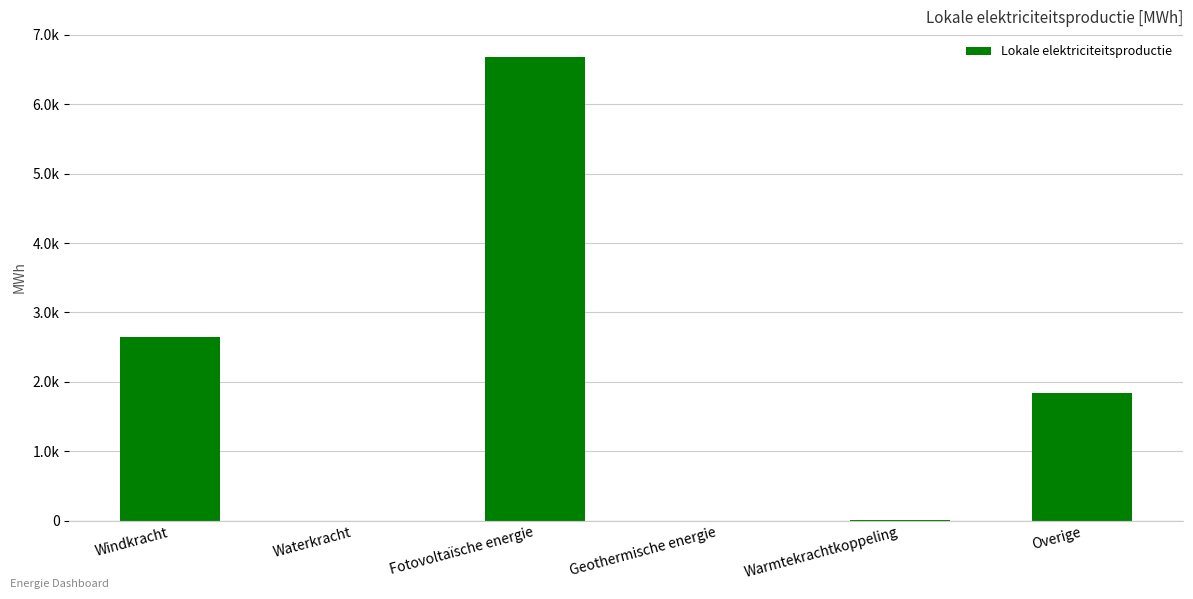

List the labels in order of value, smallest first.

Waterkracht, Geothermische energie, Warmtekrachtkoppeling, Overige, Windkracht, Fotovoltaïsche energie